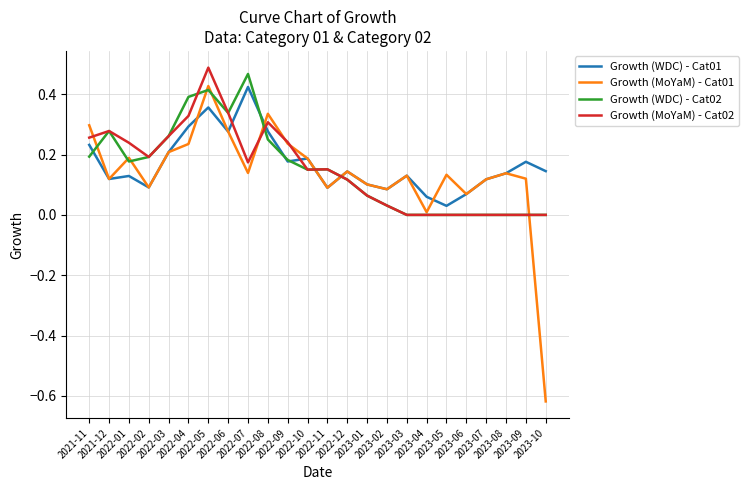

In Growth (WDC) - Cat01, how many points are lower than both neighbors (excluding endpoints)?

7